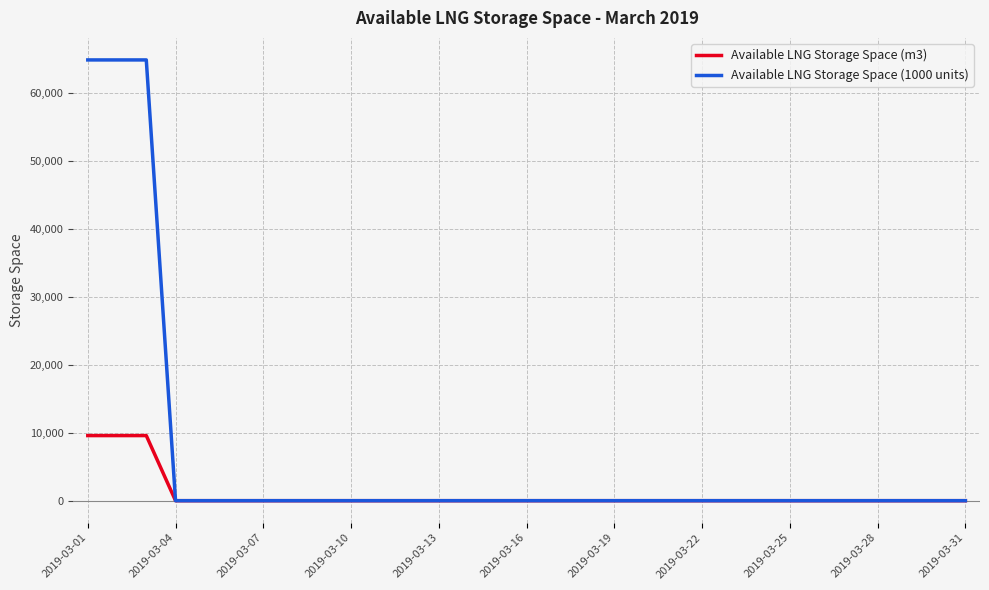

How many lines are shown in the chart?

2